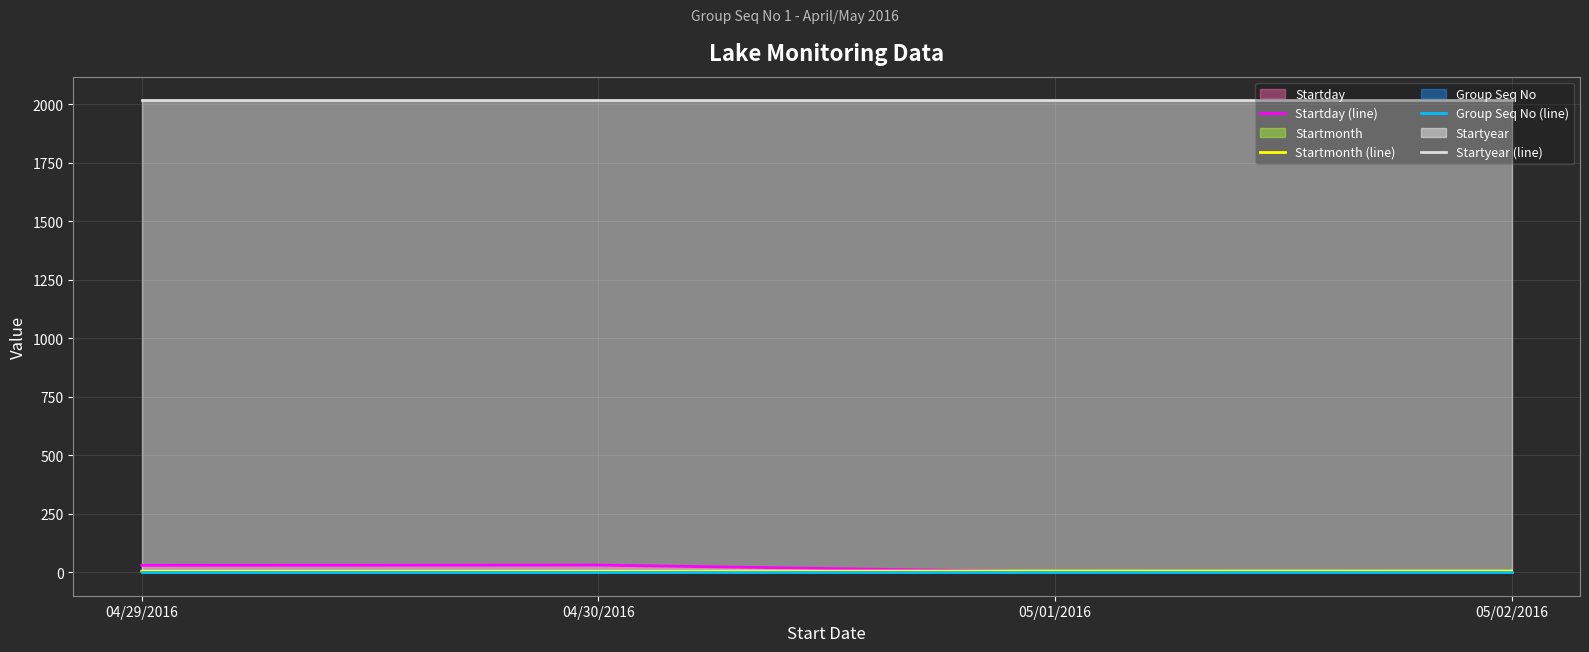

What is the value of the Startday (line) point at the 3rd from the left?

1